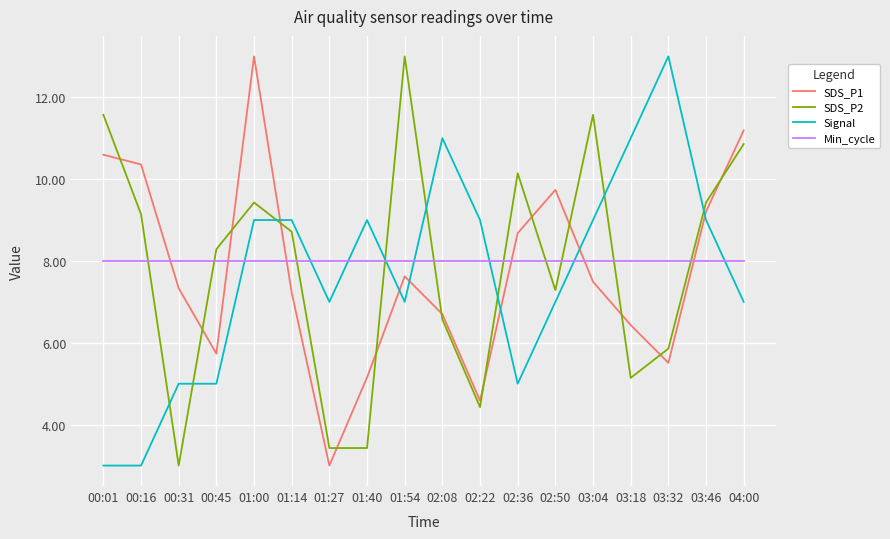

What position from the left is 02:50?

13